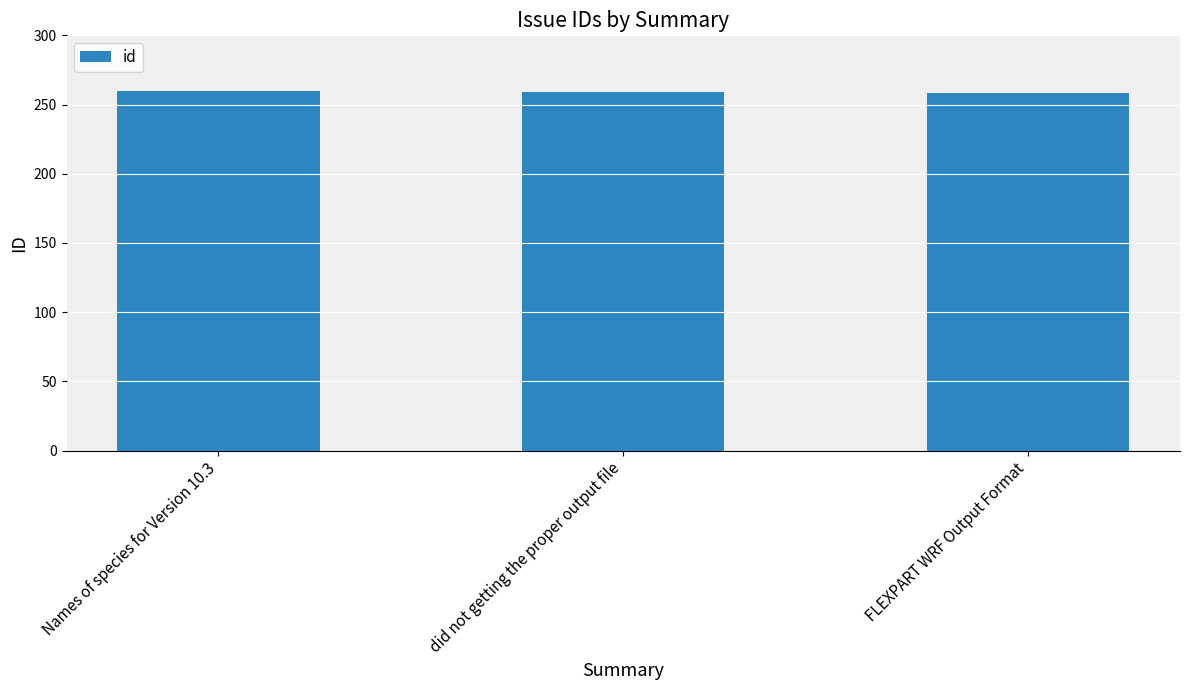

Is it true that the value at FLEXPART WRF Output Format is 171?

False